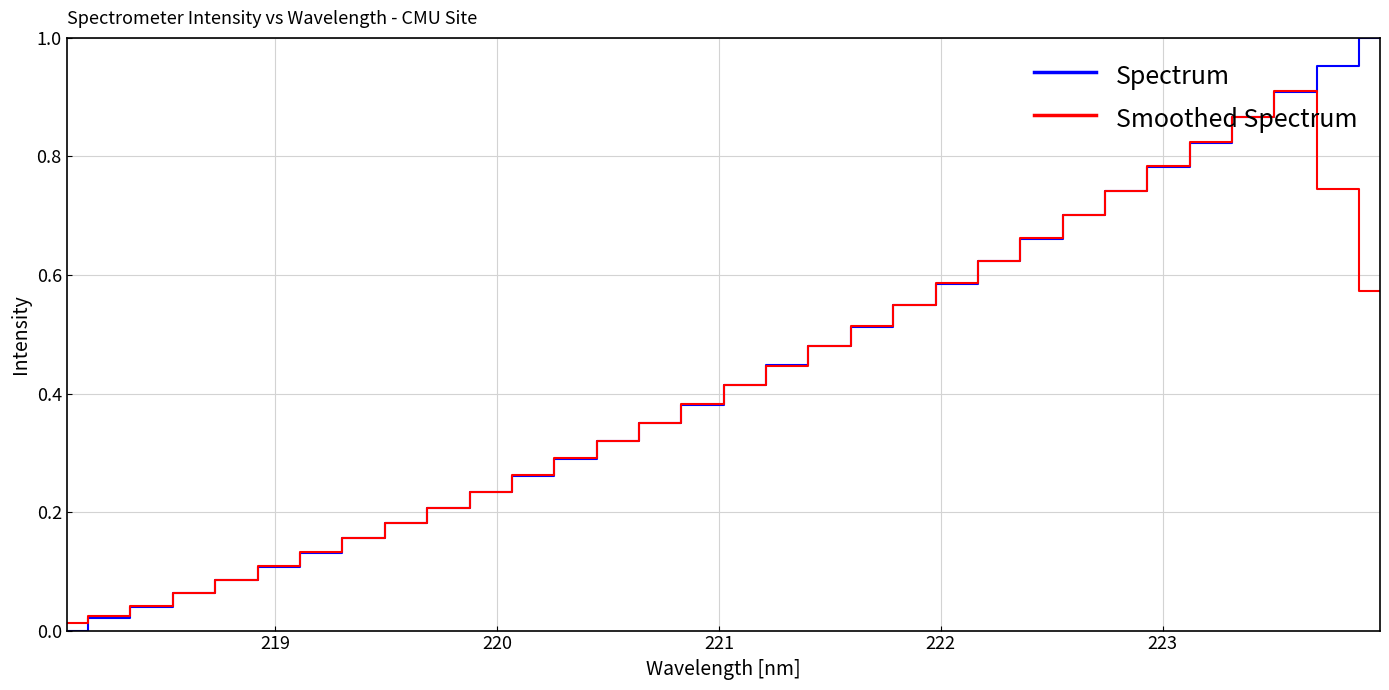

Which series ends up on top after the final intersection of Spectrum and Smoothed Spectrum?

Spectrum